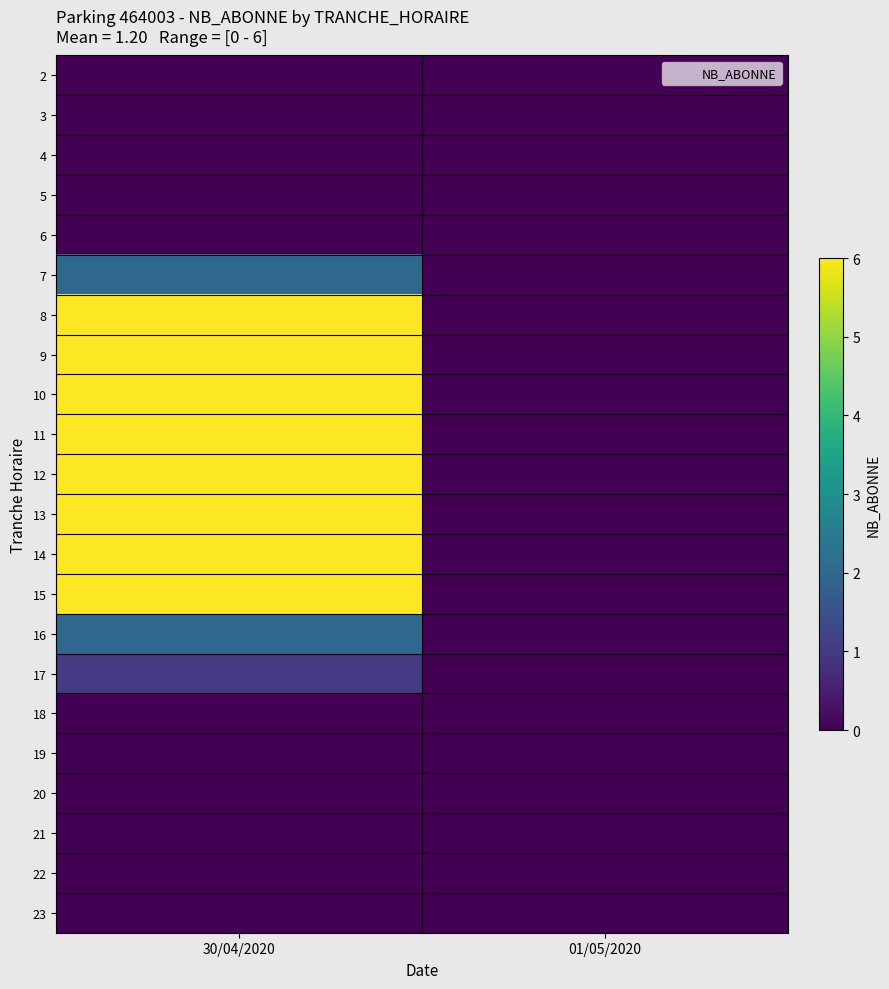

Count the number of data series in this chart.

22